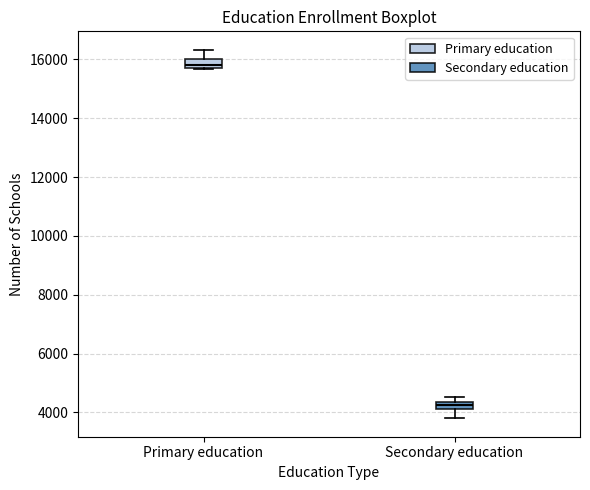

Where is the upper edge of the box for Primary education on the y-axis? The values are not printed on the chart, so give them approximately, as read against the axis.

16000